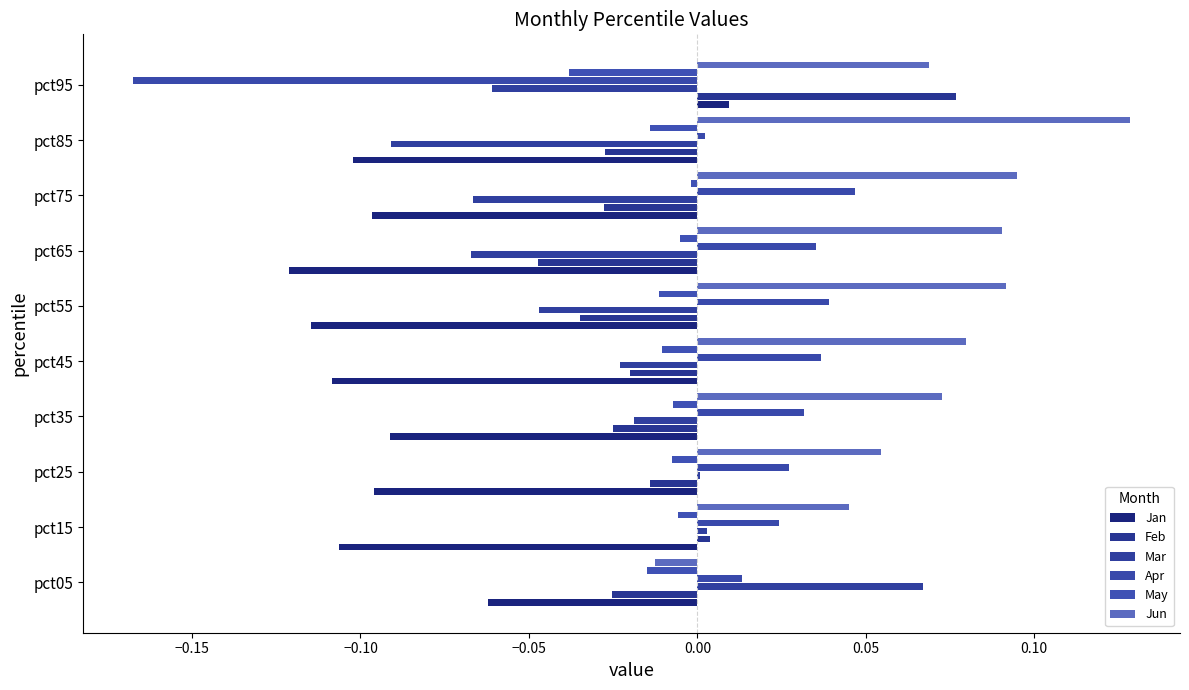

Which series has the largest range (max minus min)?

Apr